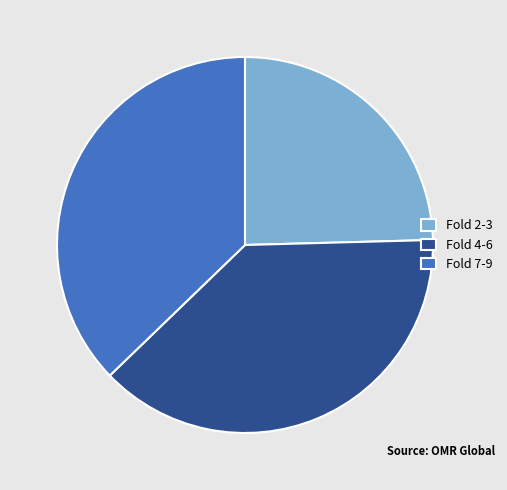

Count the number of slices in the pie.

3